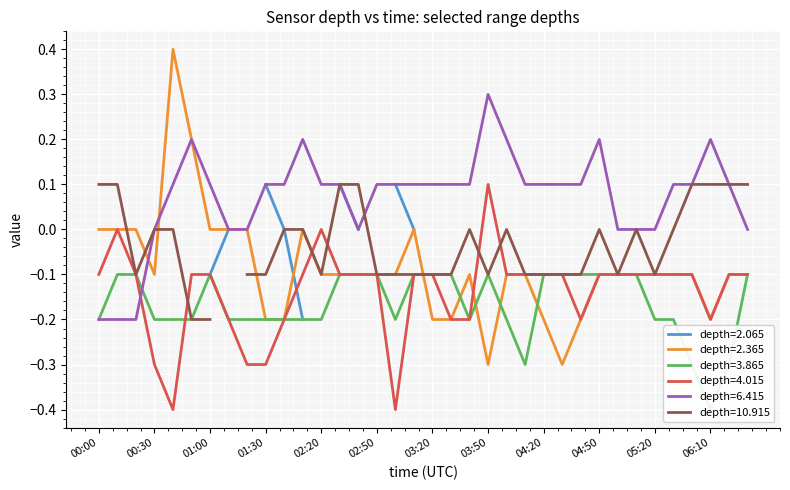

What is the difference between the maximum and second lowest values in the 6.415 series?

0.5